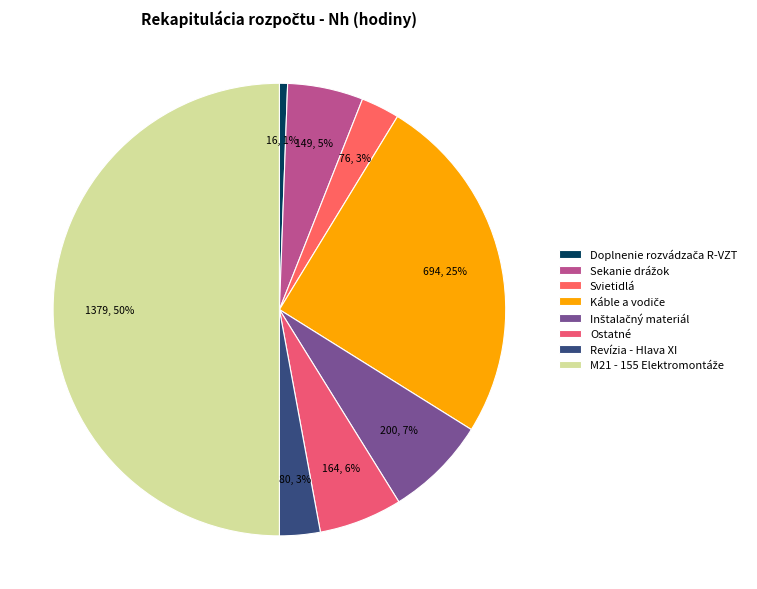

Count the number of slices in the pie.

8